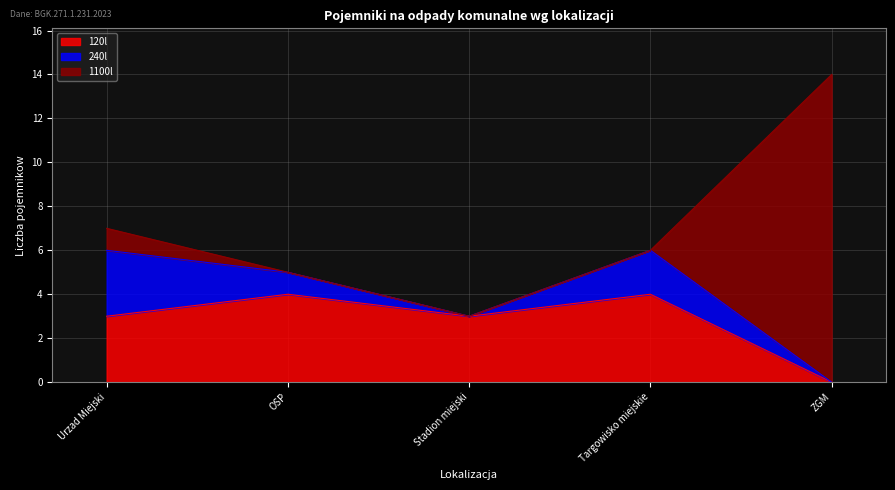

Which series has the widest spread of values?

1100l